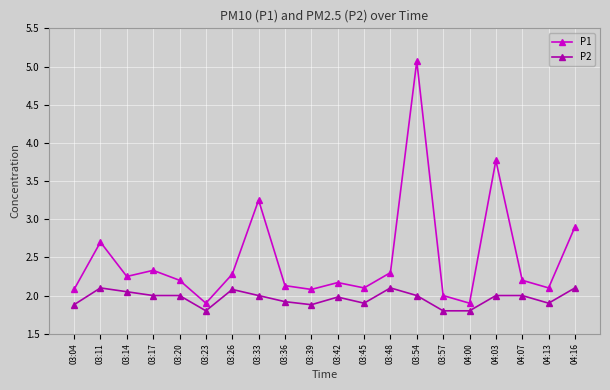

At 03:33, list the series in order from smallest to largest.

P2, P1